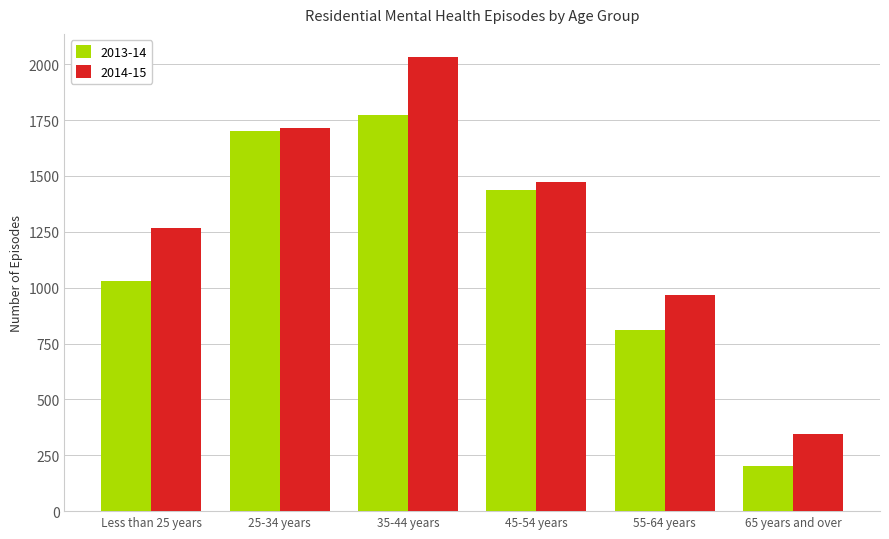

At how many categories does at least one series exceed 811?

5